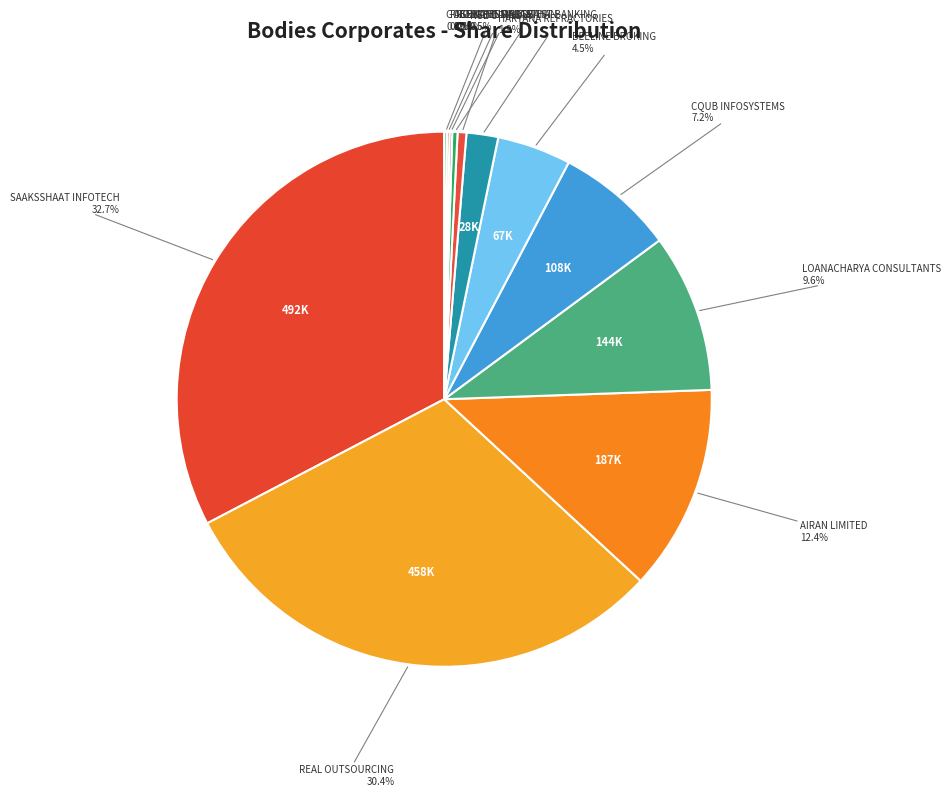

Does any single category account for the majority?

No